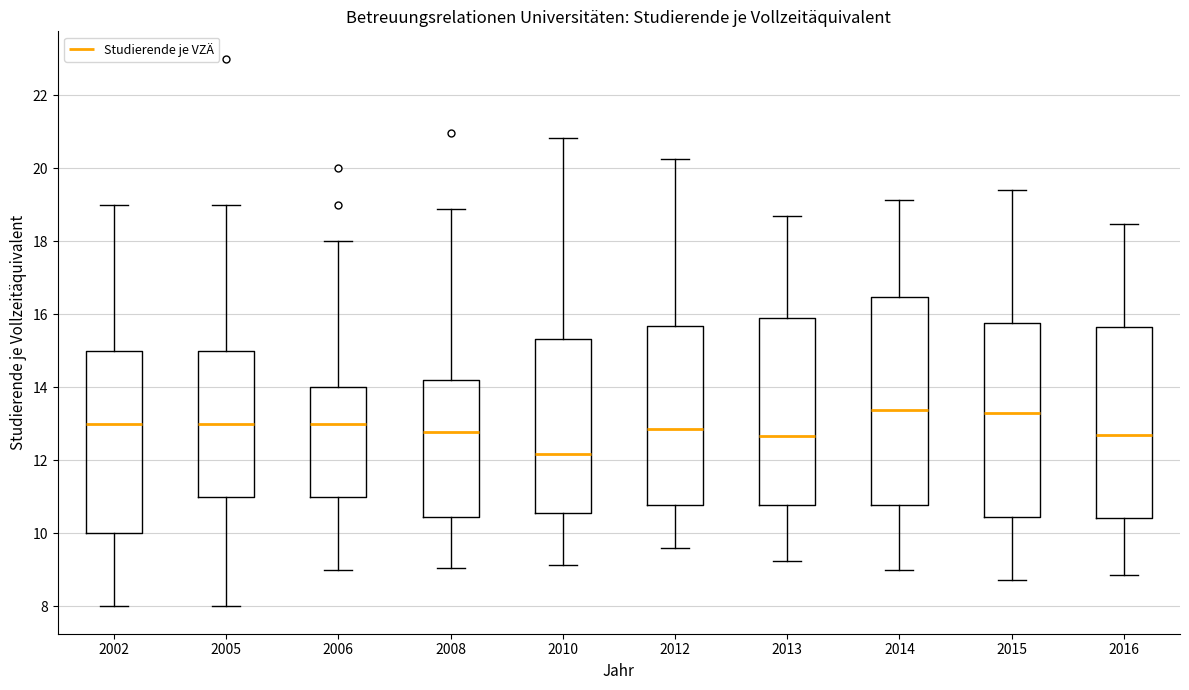

Reading left to right, read every box against the y-axis: the position of its median line, the range the box covers, and the ends of its whiskers. The values are not printed on the chart, so give them approximately, as read against the axis.

2002: median 13.0, box 10.0 to 15.0, whiskers 8.0 to 19.0
2005: median 13.0, box 11.0 to 15.0, whiskers 8.0 to 19.0
2006: median 13.0, box 11.0 to 14.0, whiskers 9.0 to 18.0
2008: median 12.8, box 10.4 to 14.2, whiskers 9.0 to 18.8
2010: median 12.2, box 10.6 to 15.4, whiskers 9.2 to 20.8
2012: median 12.8, box 10.8 to 15.6, whiskers 9.6 to 20.2
2013: median 12.6, box 10.8 to 15.8, whiskers 9.2 to 18.8
2014: median 13.4, box 10.8 to 16.4, whiskers 9.0 to 19.2
2015: median 13.4, box 10.4 to 15.8, whiskers 8.8 to 19.4
2016: median 12.6, box 10.4 to 15.6, whiskers 8.8 to 18.4